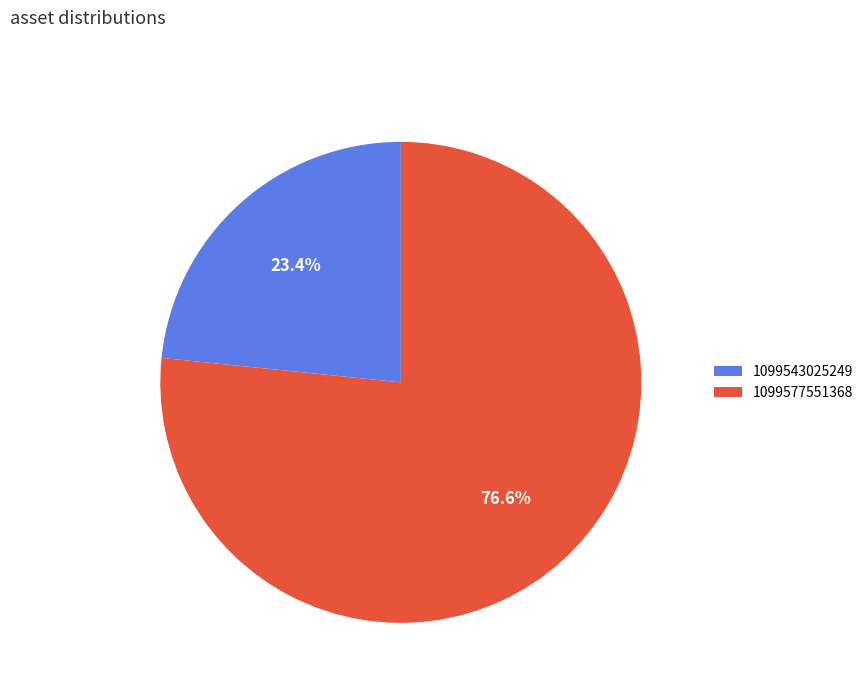

Which slice is the largest?

1099577551368